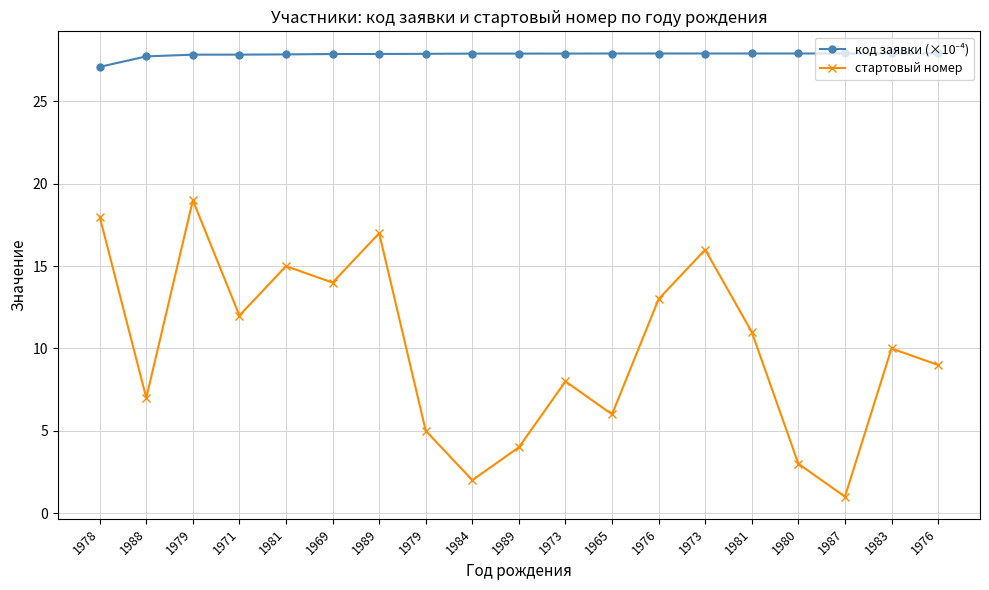

At which category is the sum across all series the highest?

1979